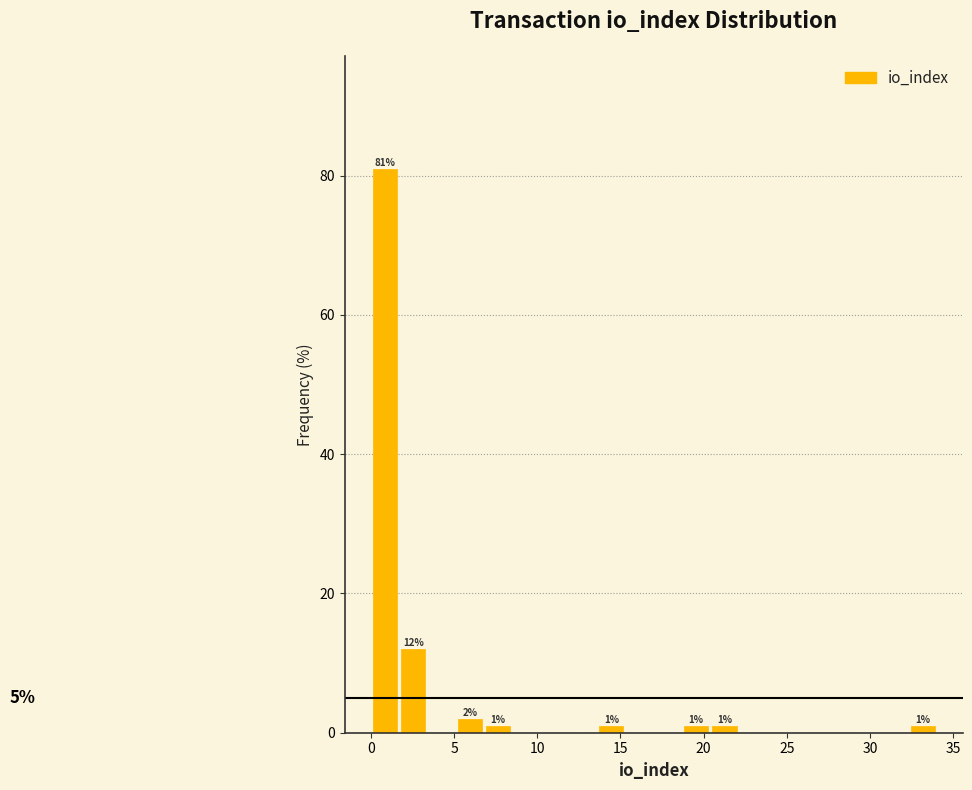

Read against the x-axis, roughly where is the centre of the tallest bar?

1.0